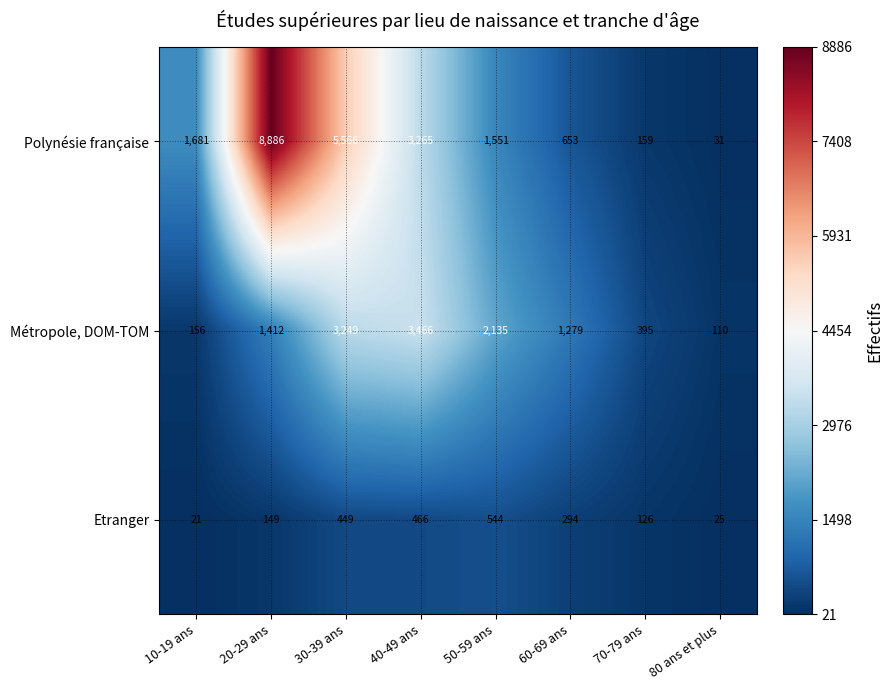

List the series in order of their overall mean, lowest first.

Etranger, Métropole, DOM-TOM, Polynésie française